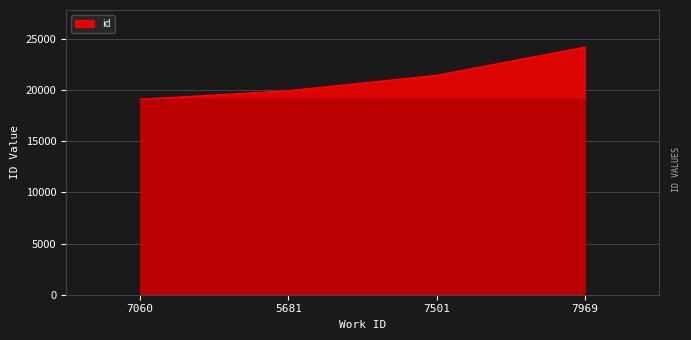

How many distinct data groups are displayed?

1